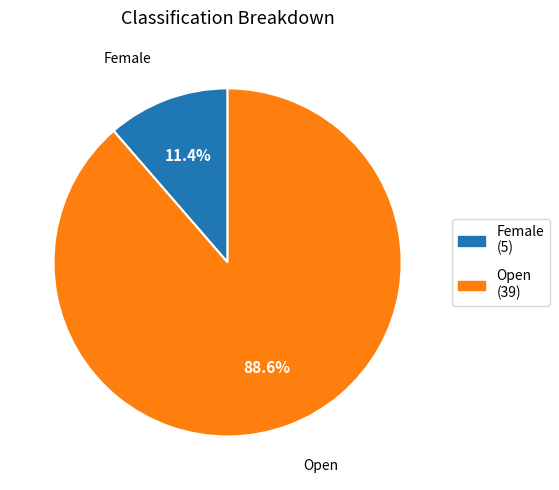

To the nearest percent, what is the combined percentage of Female and Open?

100%